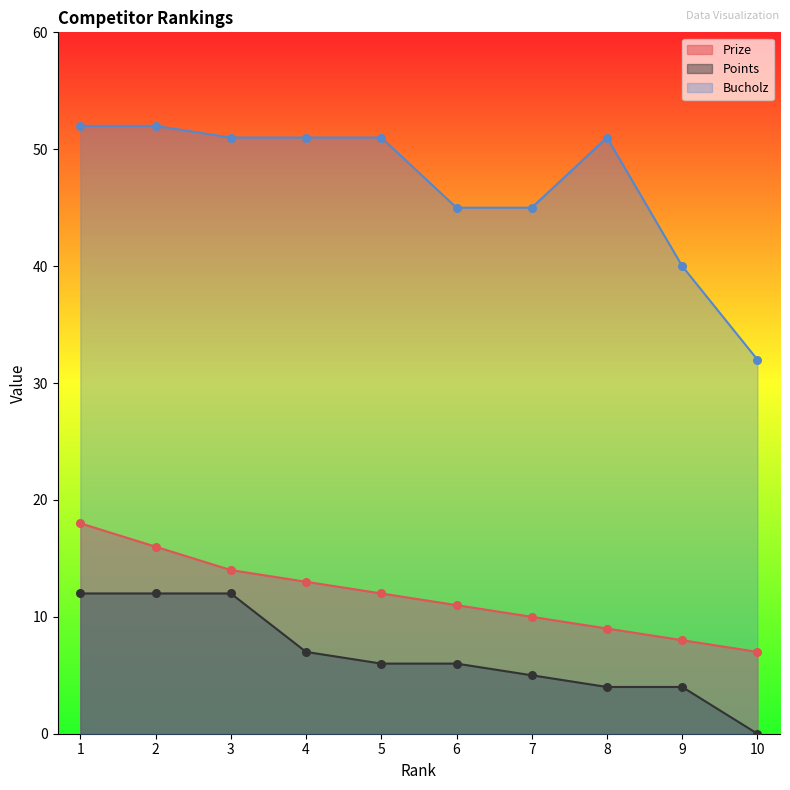

Is the value of Prize at 1 greater than the value of Points at 9?

Yes